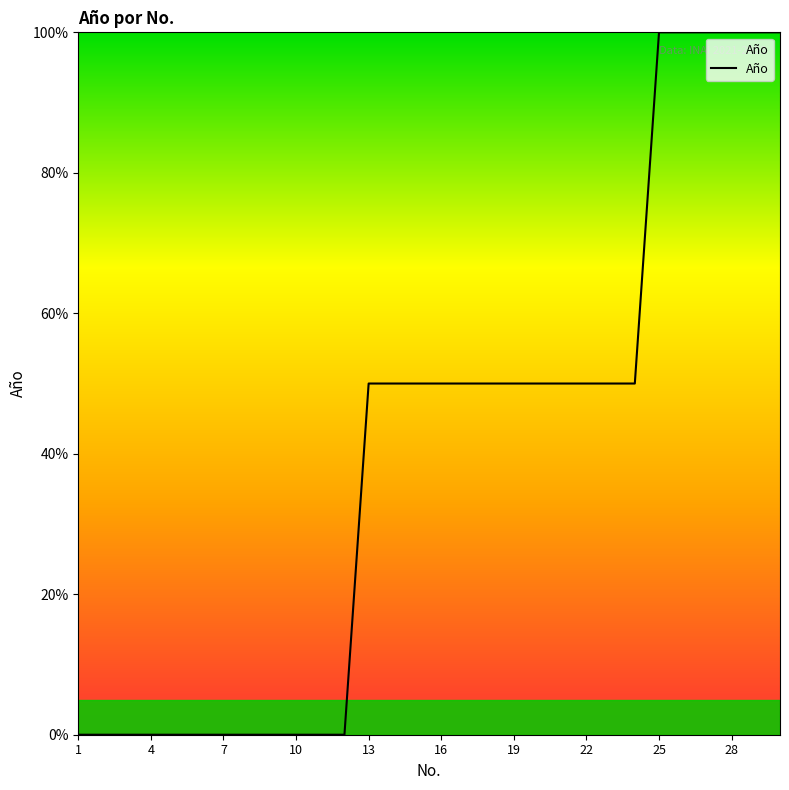

What is the greatest value displayed?

100